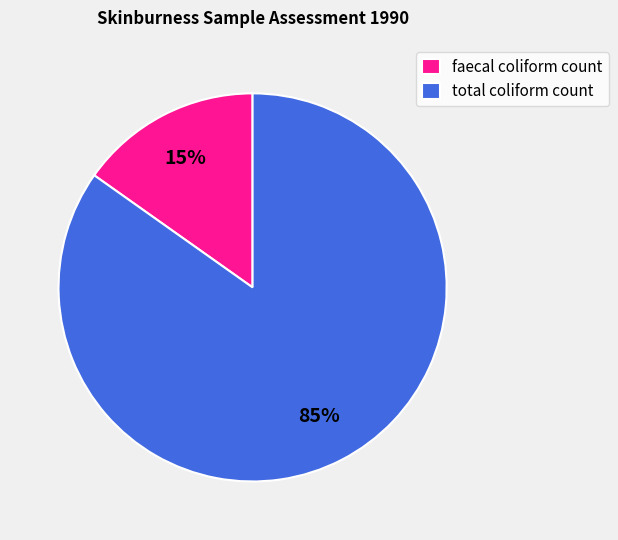

What is the largest slice in the pie chart?

total coliform count